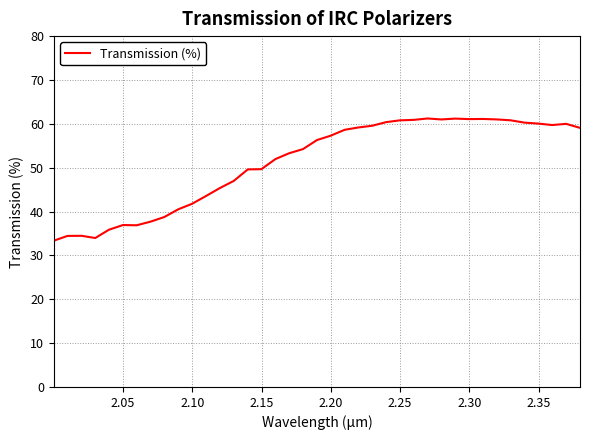

What is the smallest value displayed?

33.4